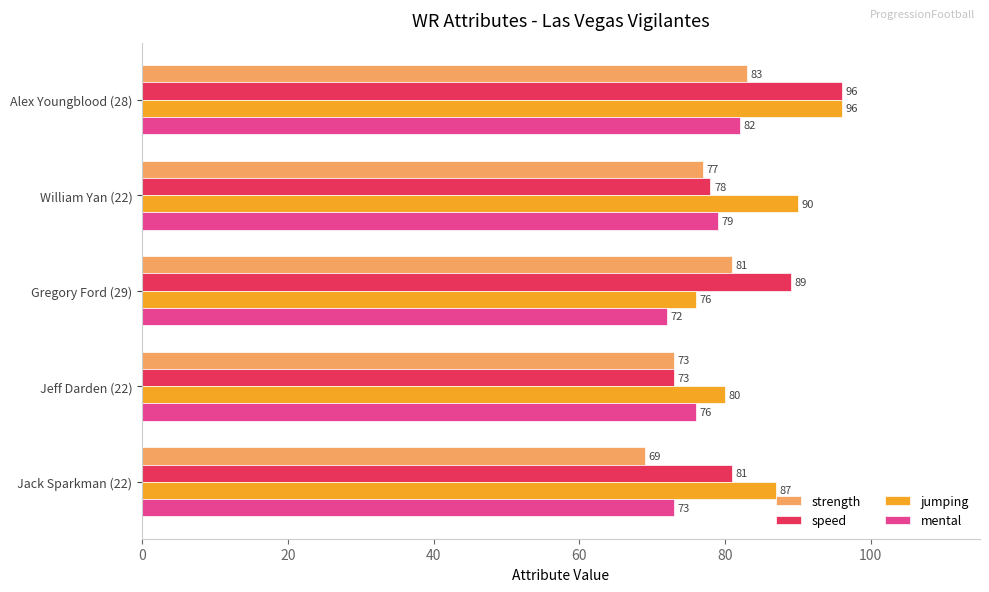

Where is mental nearest to the value 77?

Jeff Darden (22)